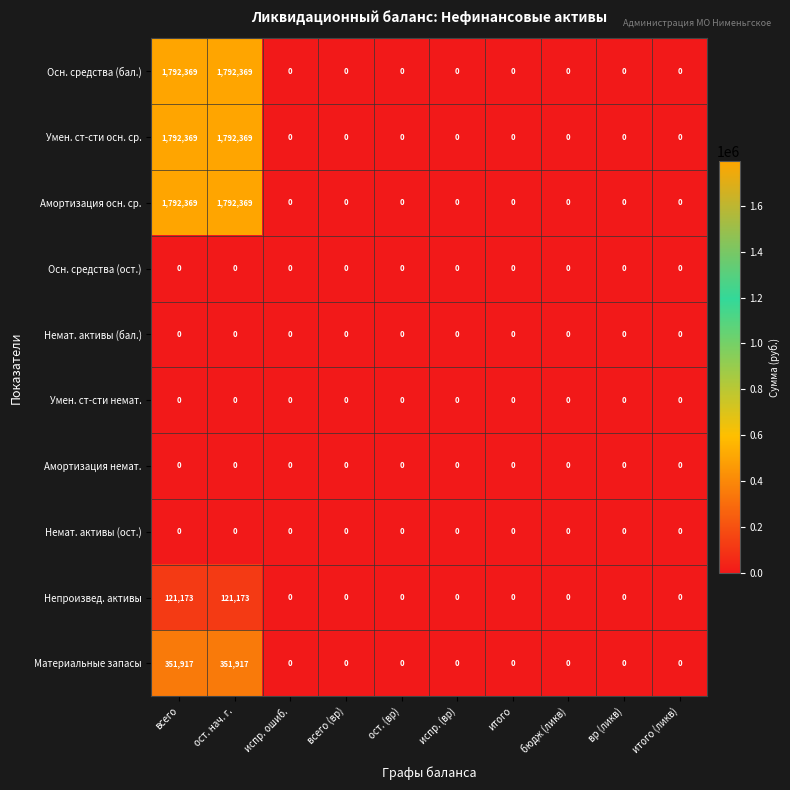

What is the difference between the highest and lowest values at ост. нач. г.?

1792369